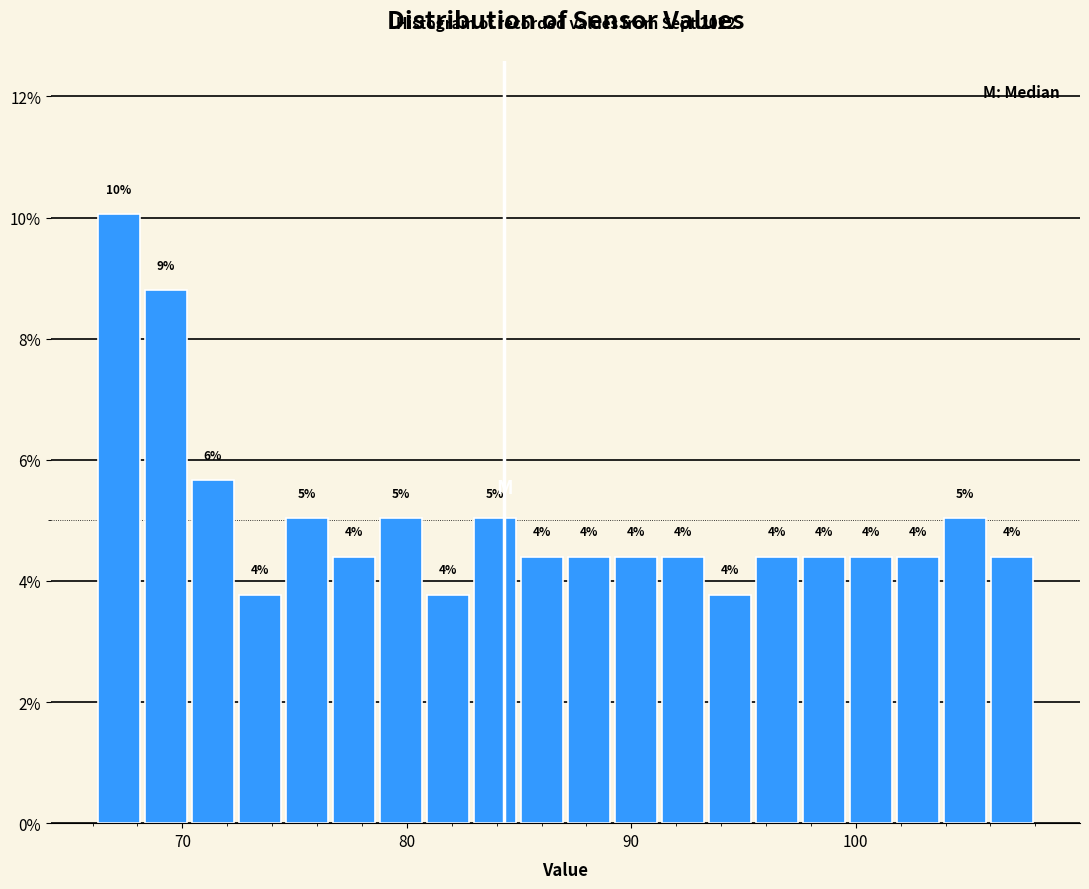

Read against the x-axis, roughly where is the centre of the tallest bar?

67